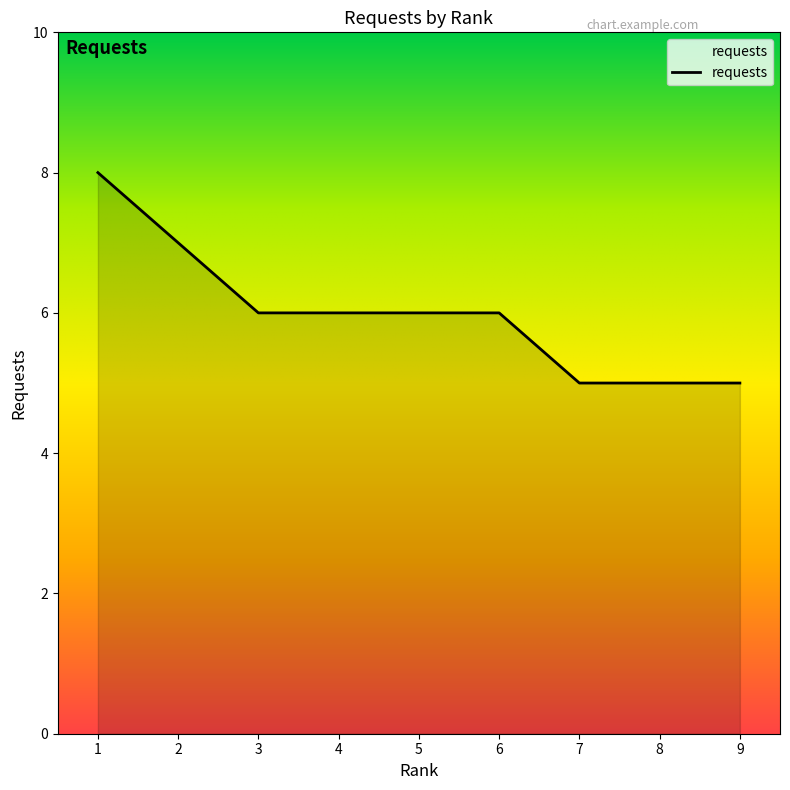

Read the value at 3.

6